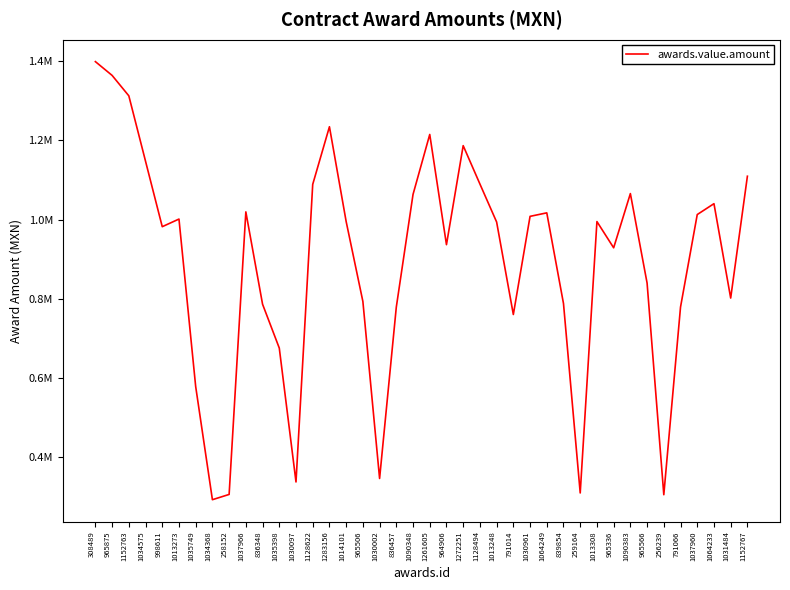

Is it true that the value at 259164 is 310469.0?

True